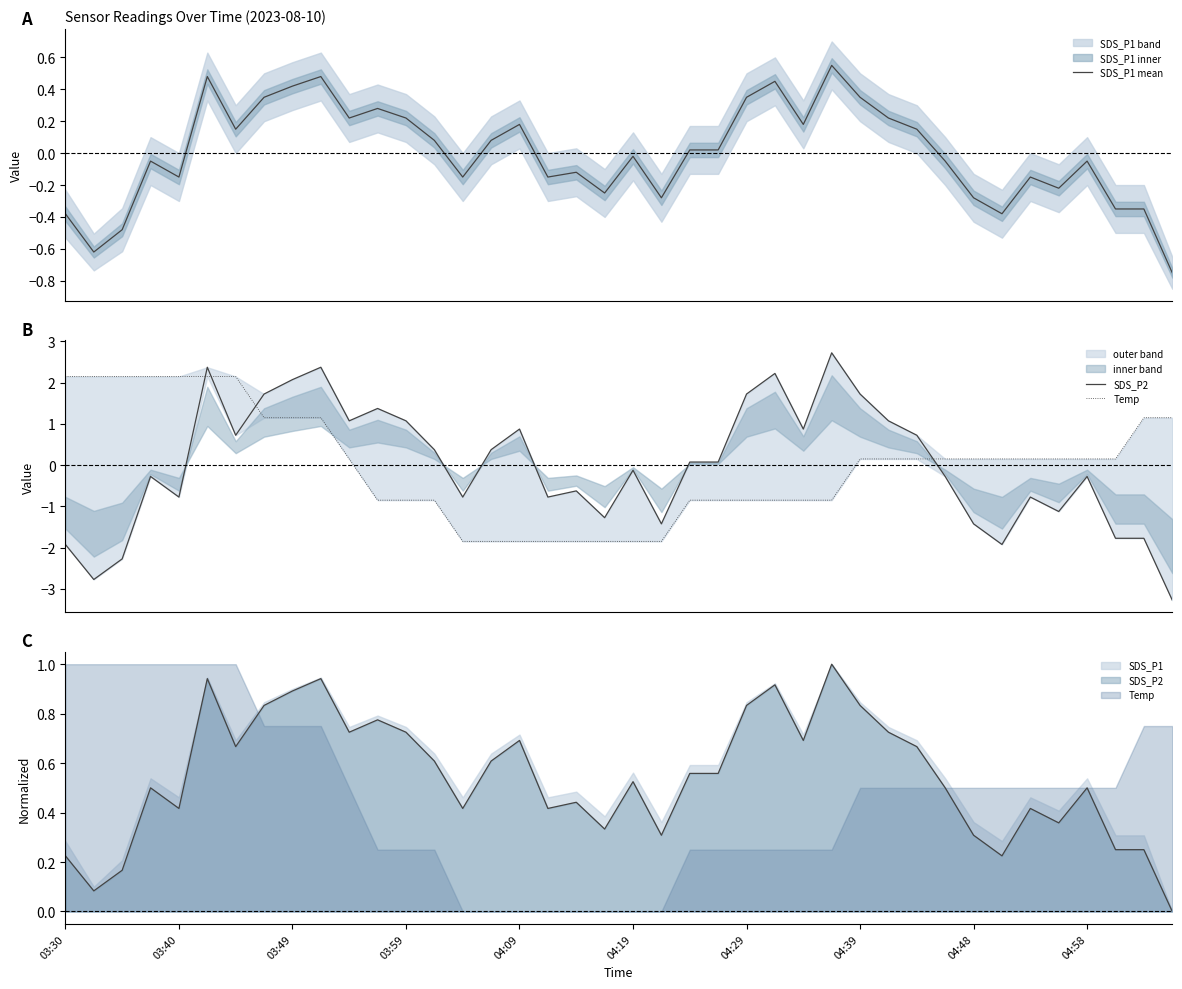

Rank the series by their average value, from lowest to highest.

SDS_P1 mean, SDS_P2, Temp